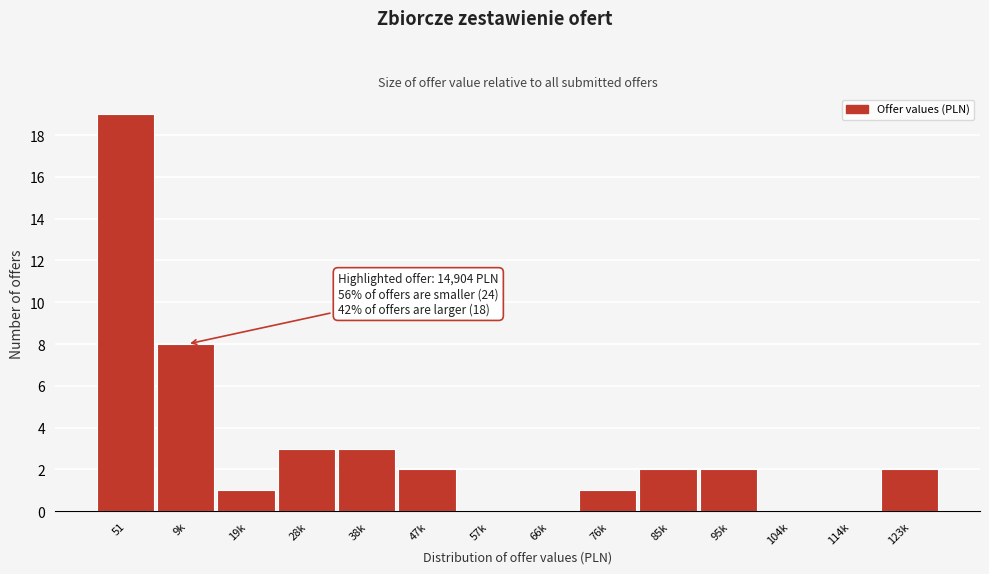

Reading right to left, list all the values displayed in this chart.

123k=2	114k=0	104k=0	95k=2	85k=2	76k=1	66k=0	57k=0	47k=2	38k=3	28k=3	19k=1	9k=8	51=19